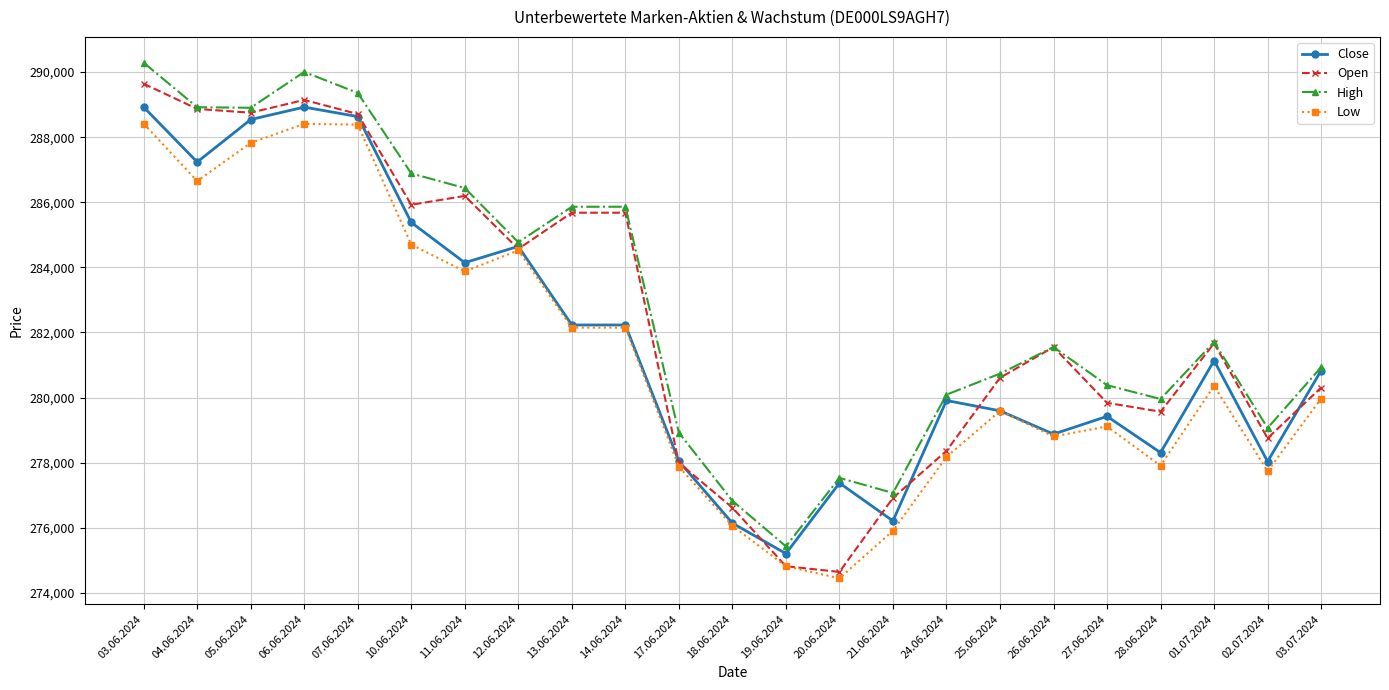

What is the label of the 14th point from the right?

14.06.2024